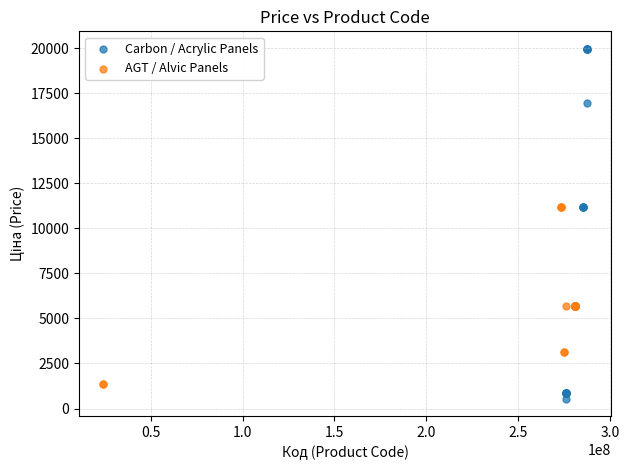

Which series has the largest Y range (max minus min)?

Carbon / Acrylic Panels